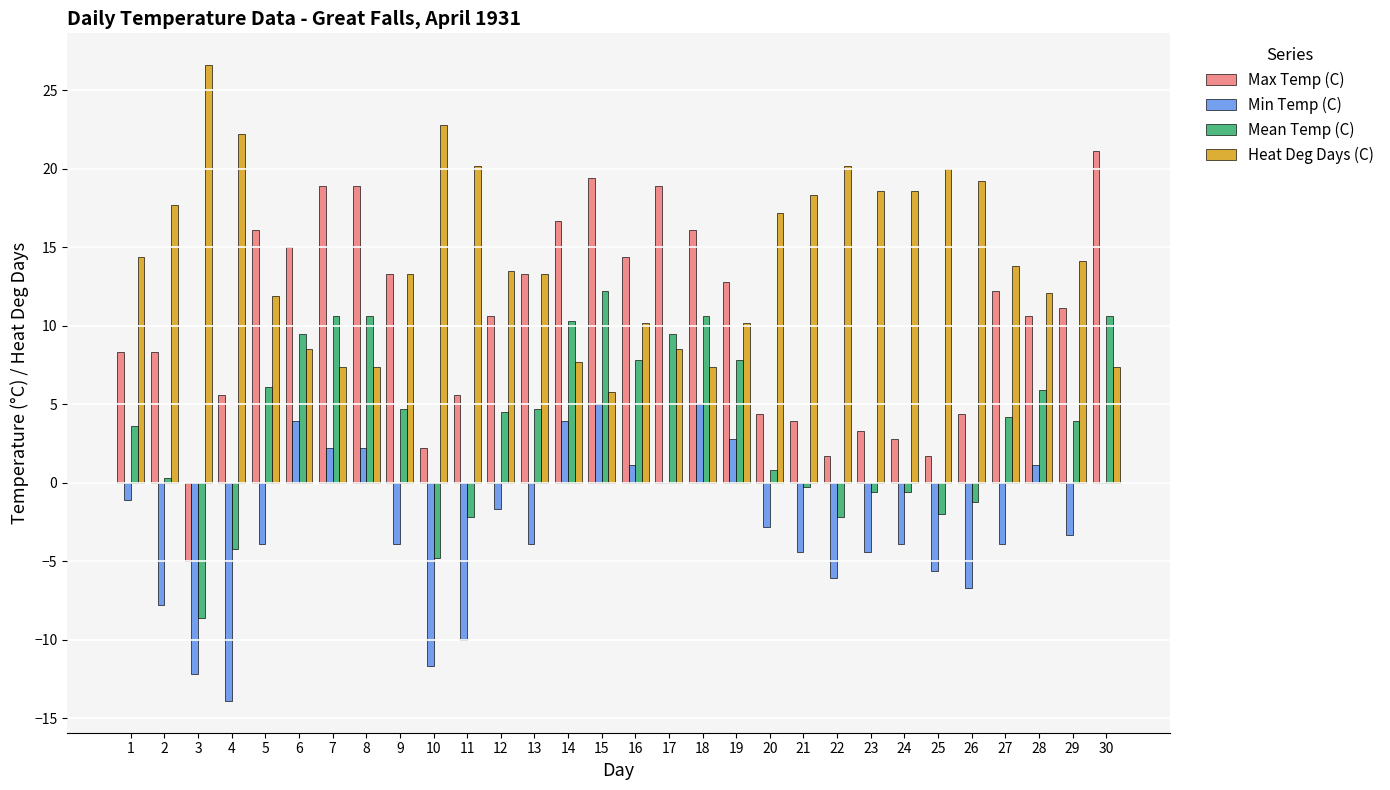

The value of Max Temp (C) at 28 is 10.6. True or false?

True